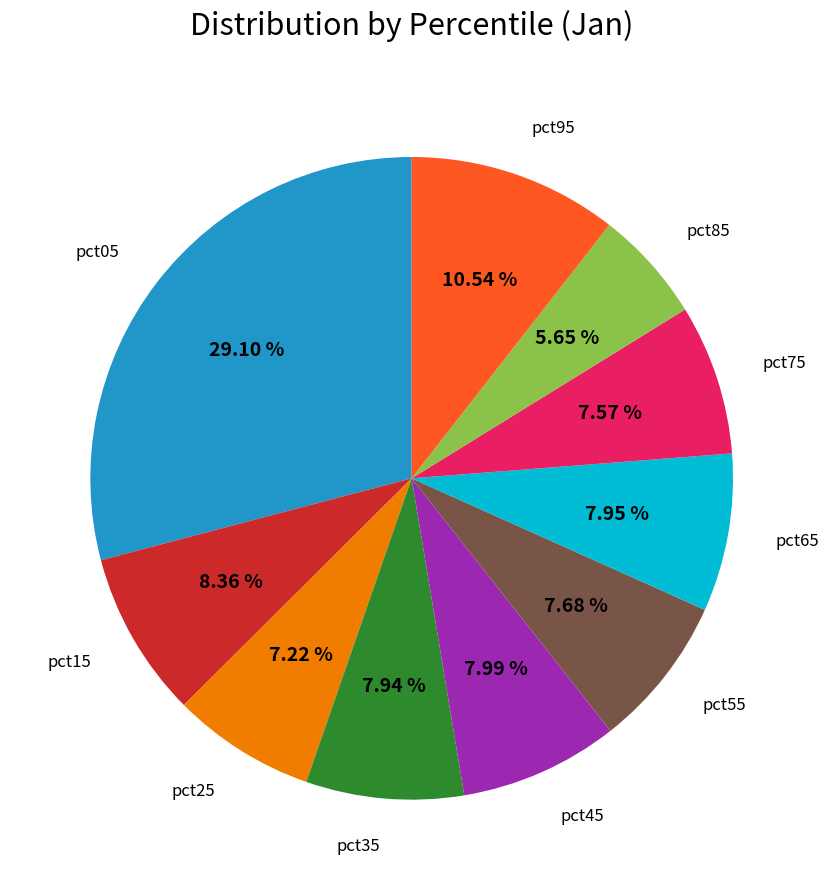

Does any single category account for the majority?

No